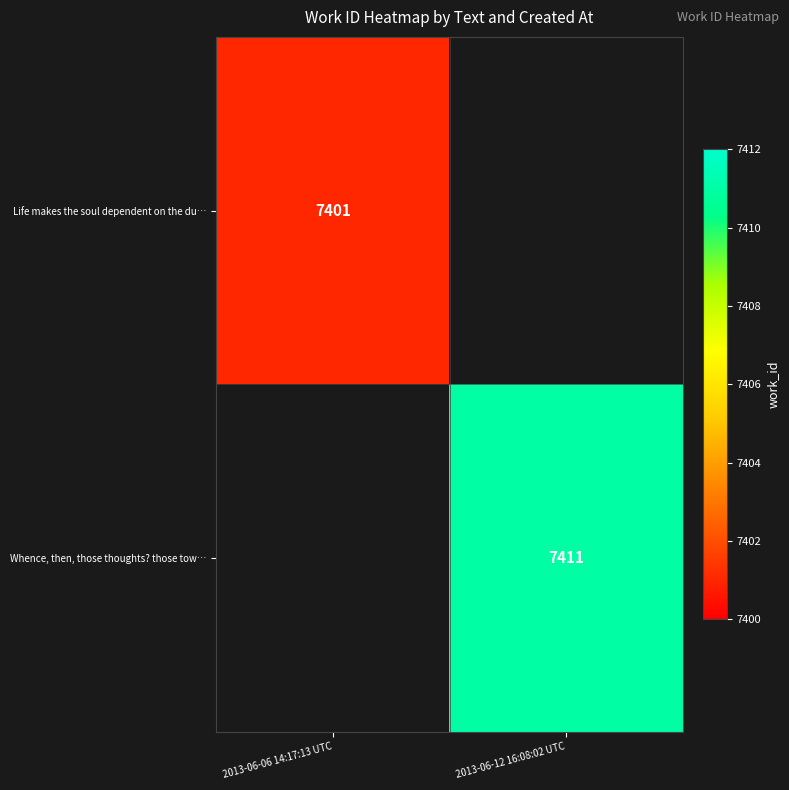

The Whence, then, those thoughts? those tow… series shows 7411 at 2013-06-12 16:08:02 UTC. True or false?

True